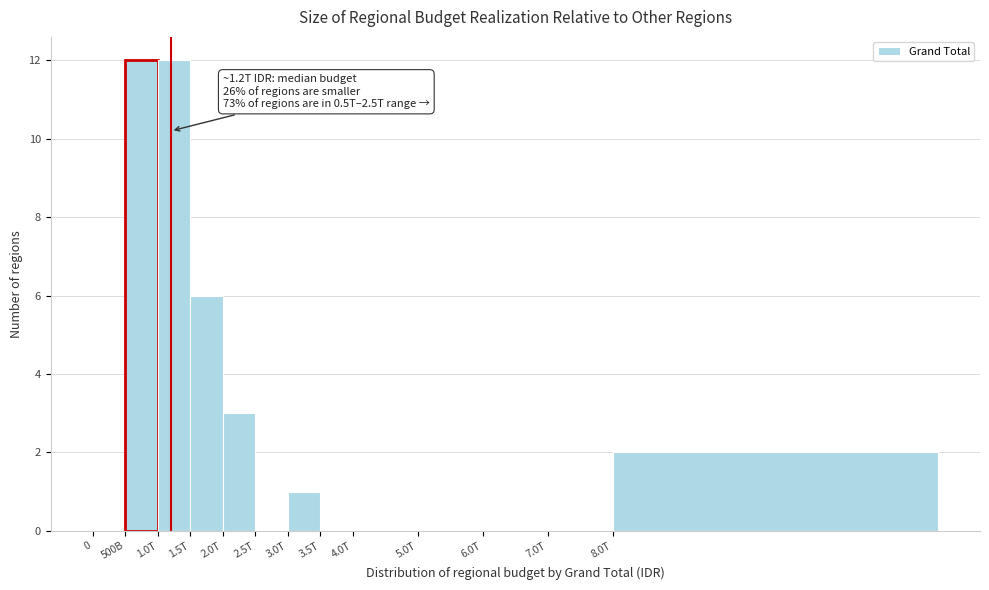

Reading left to right, extract all data points from this chart.

0=0	500B=12	1.0T=12	1.5T=6	2.0T=3	2.5T=0	3.0T=1	3.5T=0	4.0T=0	5.0T=0	6.0T=0	7.0T=0	8.0T=2